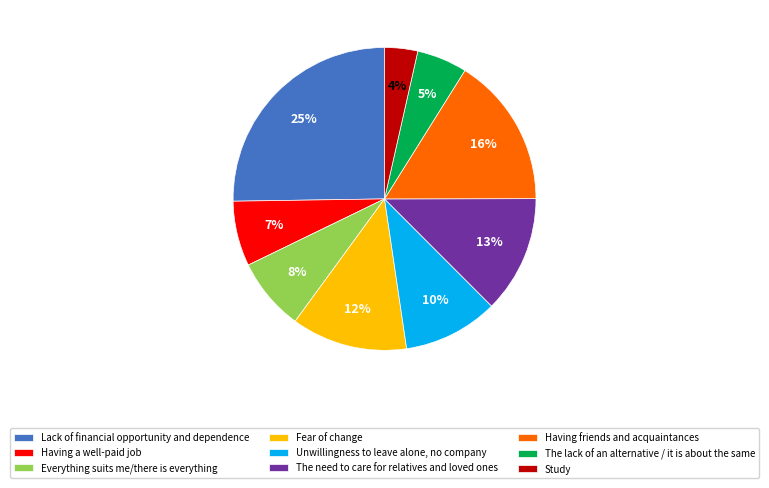

Rank the categories by value from highest to lowest.

Lack of financial opportunity and dependence, Having friends and acquaintances, The need to care for relatives and loved ones, Fear of change, Unwillingness to leave alone, no company, Everything suits me/there is everything, Having a well-paid job, The lack of an alternative / it is about the same, Study